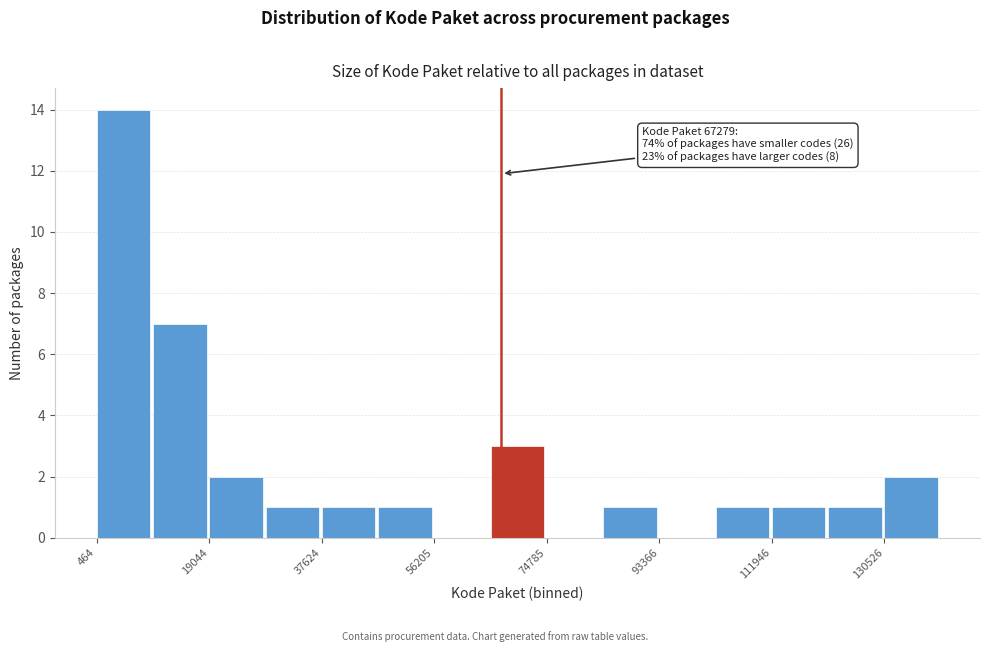

Over which range of the x-axis is the bar tallest?

0 to 10000